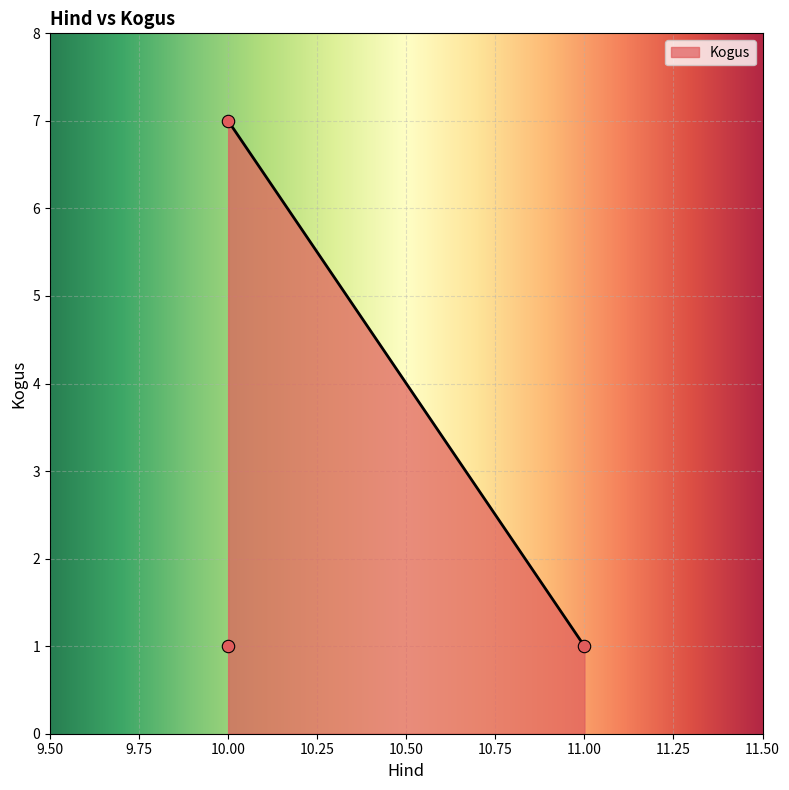

Between 10.0 and 11.0, which is larger?

10.0